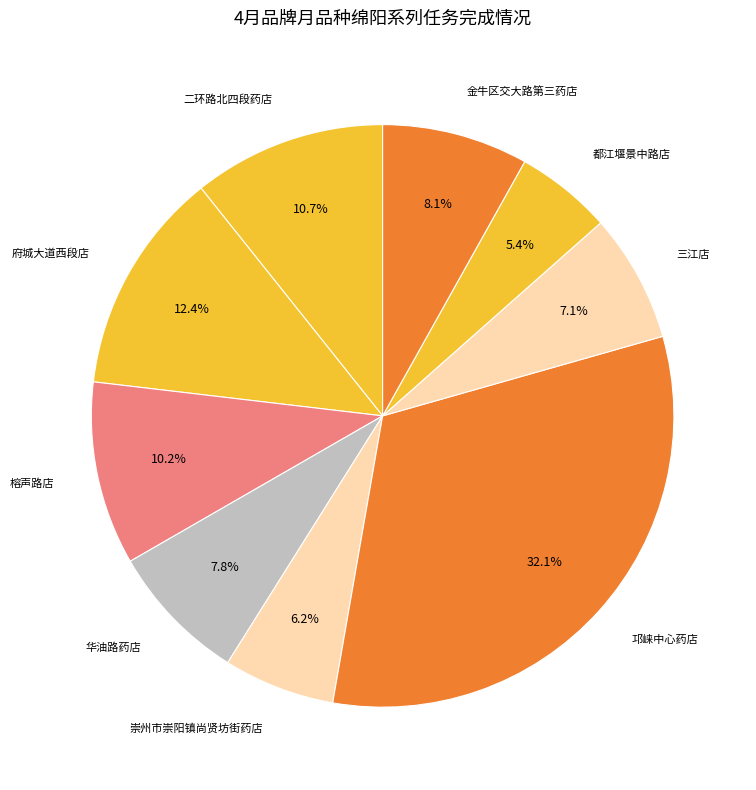

How many segments does this pie chart have?

9